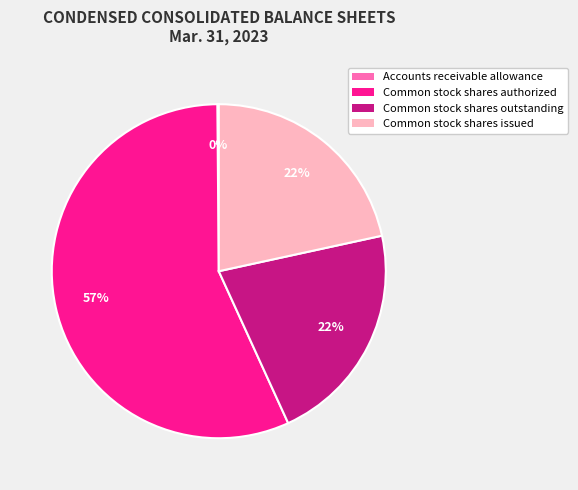

Which category accounts for the majority?

Common stock shares authorized